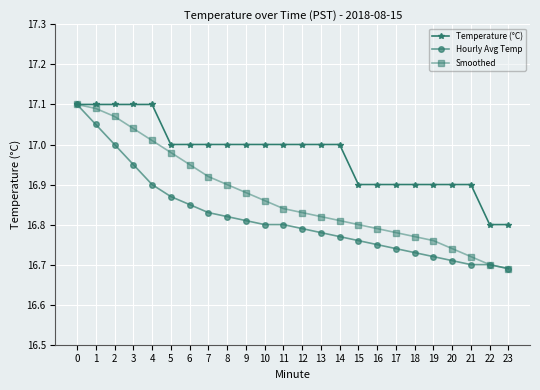

Does the chart display data point markers on the line(s)?

Yes